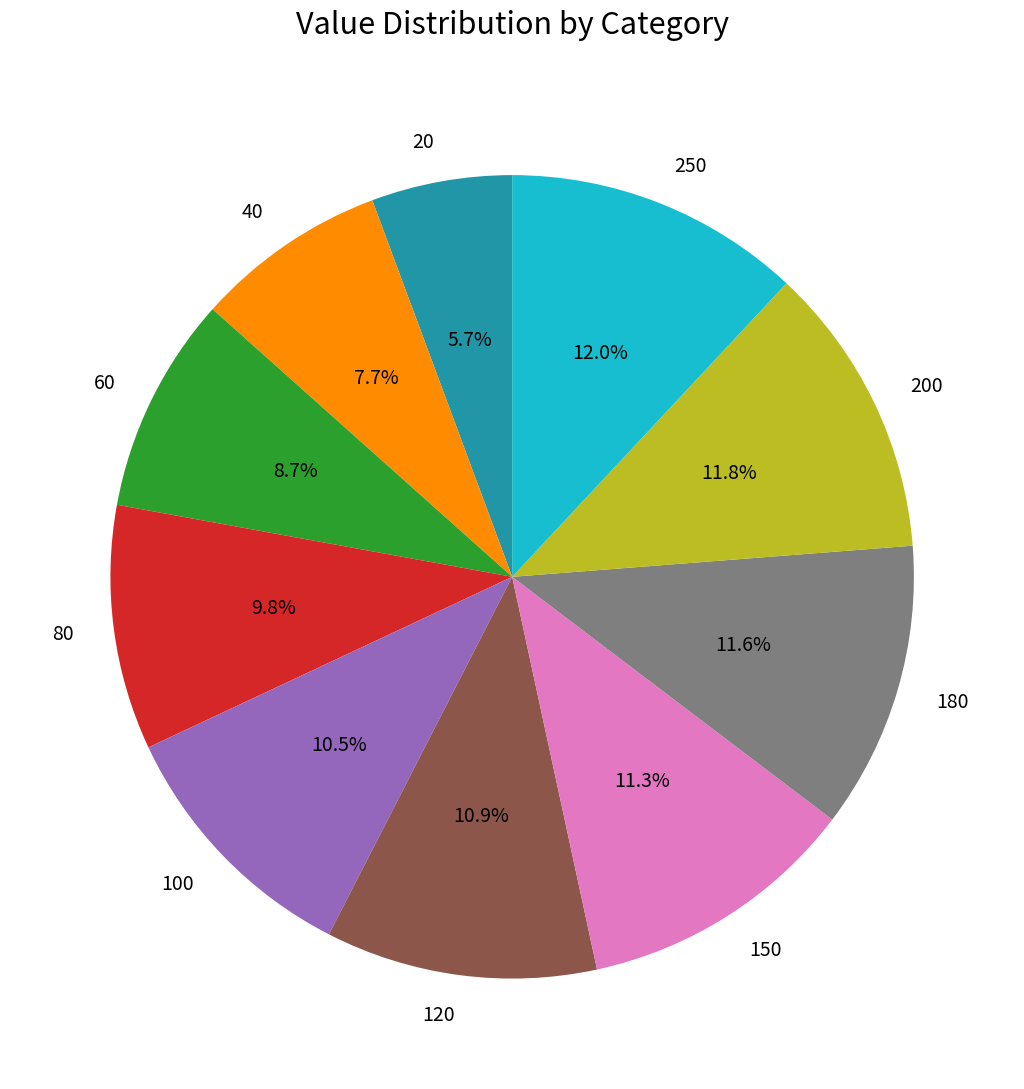

Is 150 the majority of the pie?

No